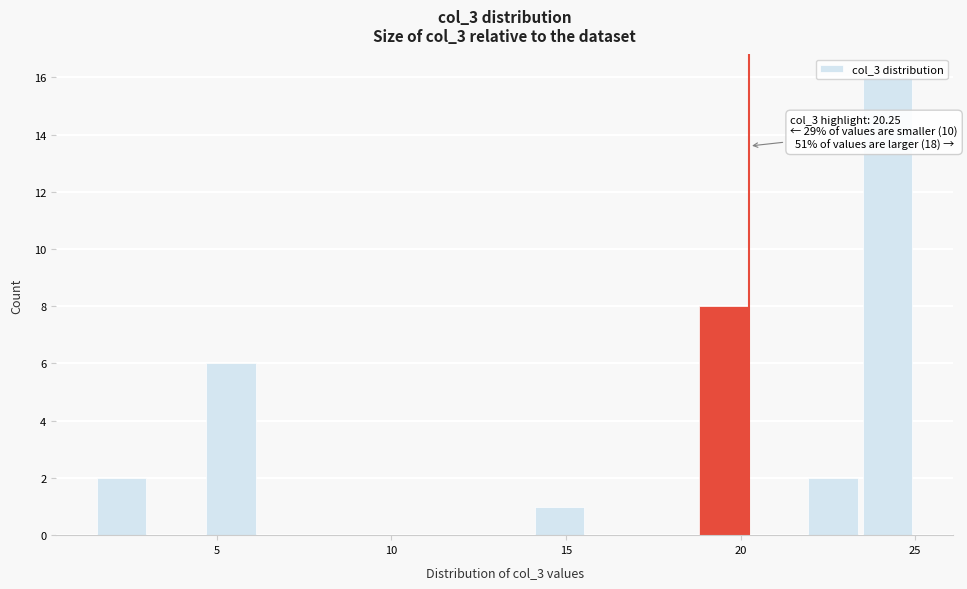

Read against the x-axis, roughly where is the centre of the tallest bar?

24.0